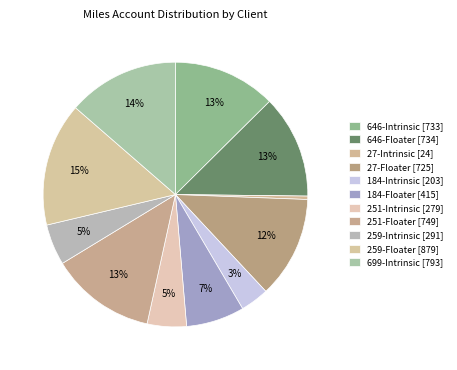

How many slices are in this pie chart?

11